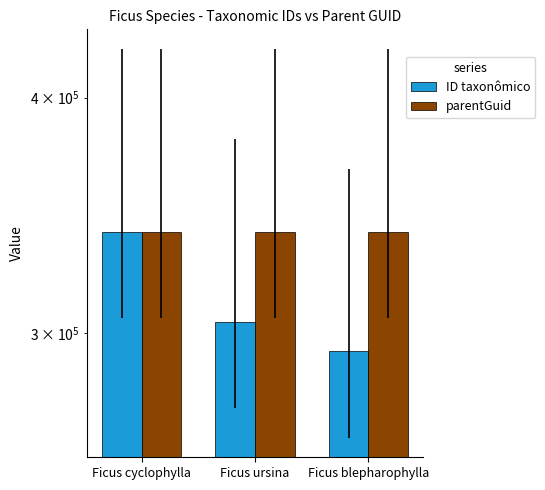

What are all the series names shown in the legend?

ID taxonômico, parentGuid